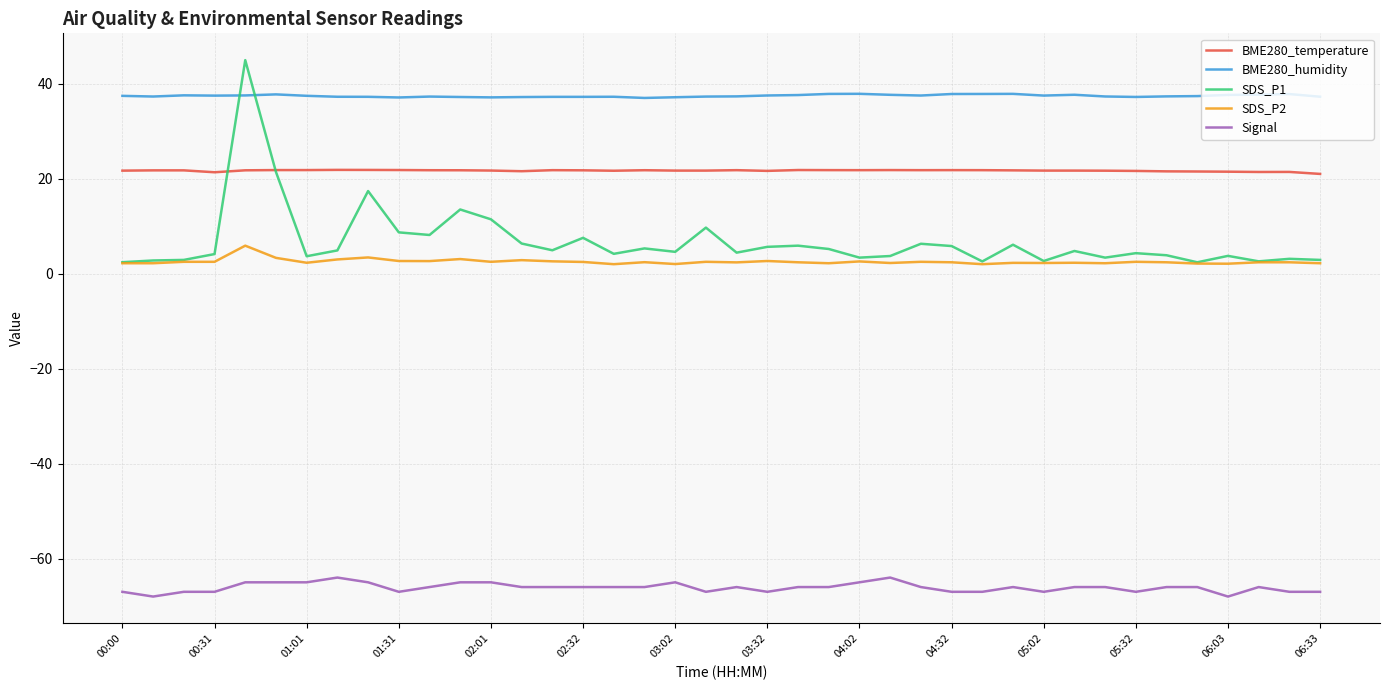

List the series in order of their peak value, lowest first.

Signal, SDS_P2, BME280_temperature, BME280_humidity, SDS_P1